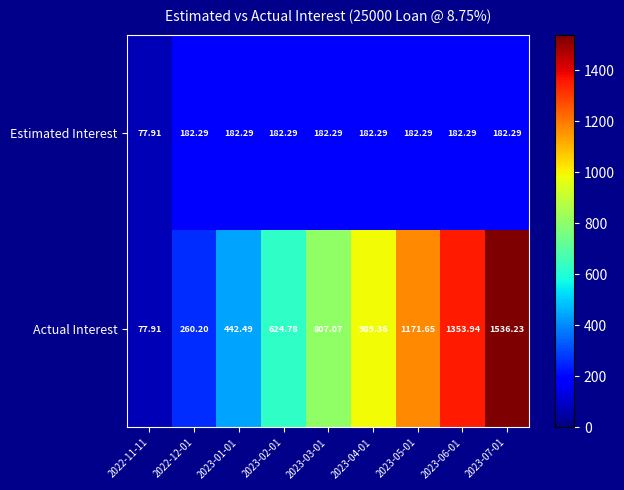

Which series has the widest spread of values?

Actual Interest